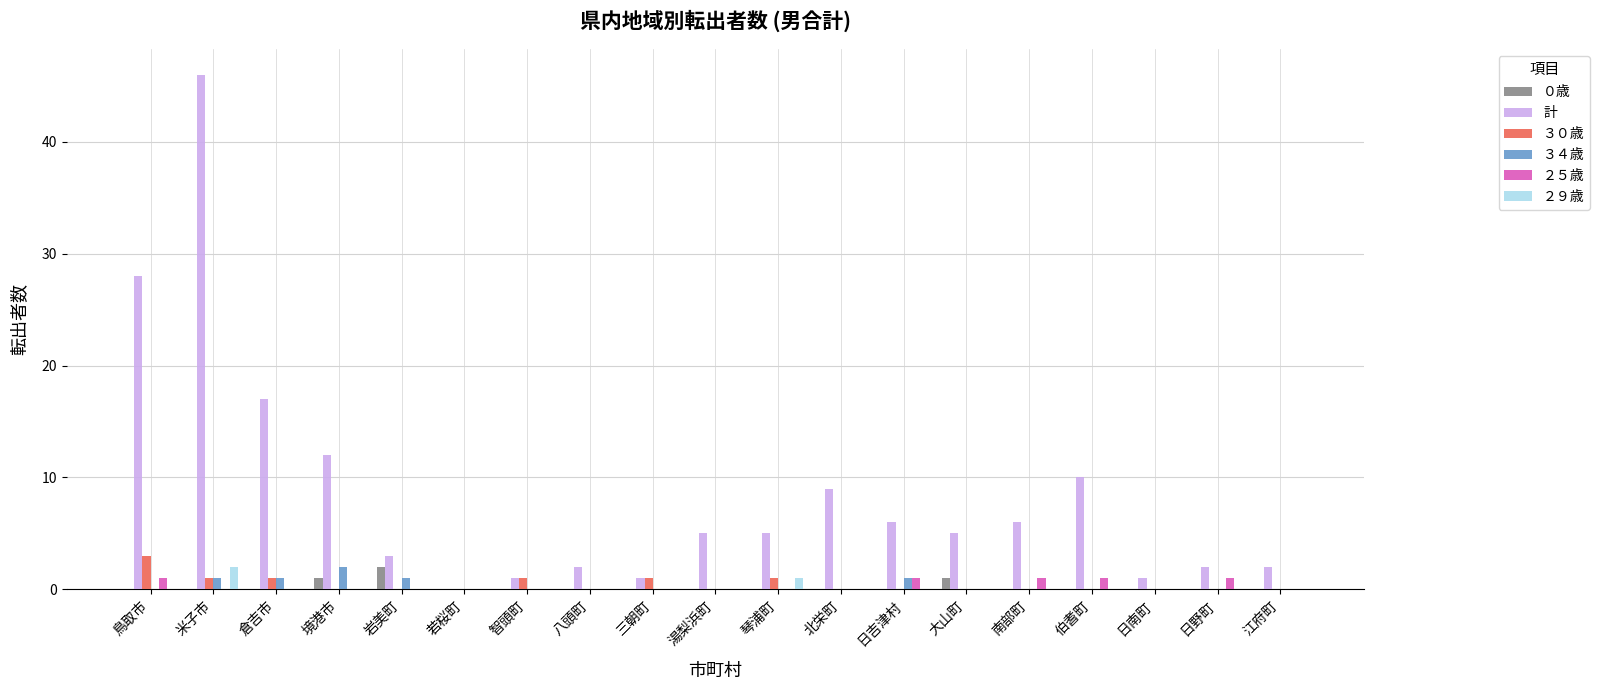

How many distinct data groups are displayed?

6